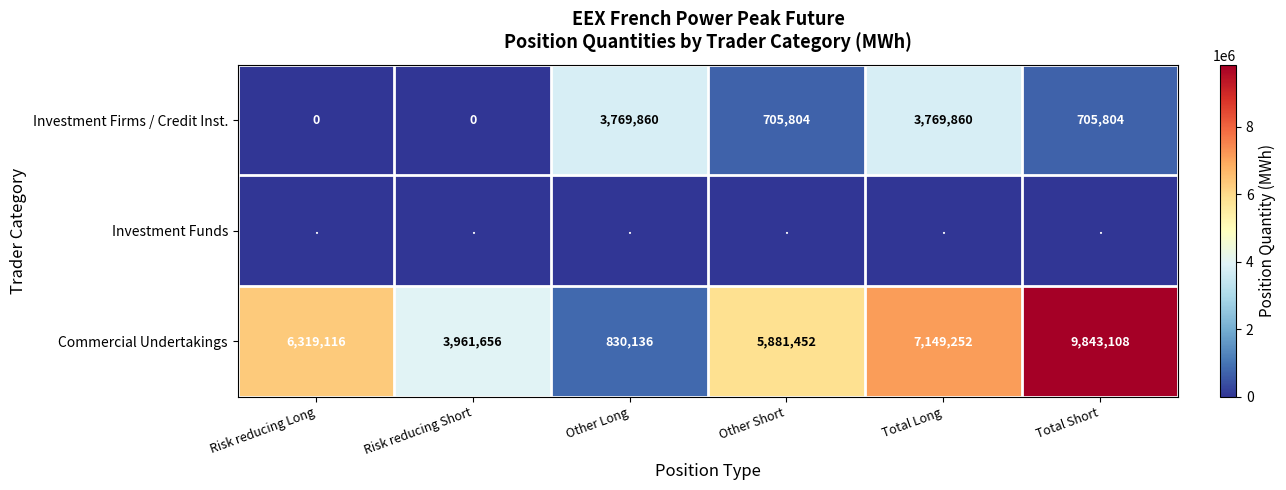

How many values in Investment Firms / Credit Inst. are above zero?

4